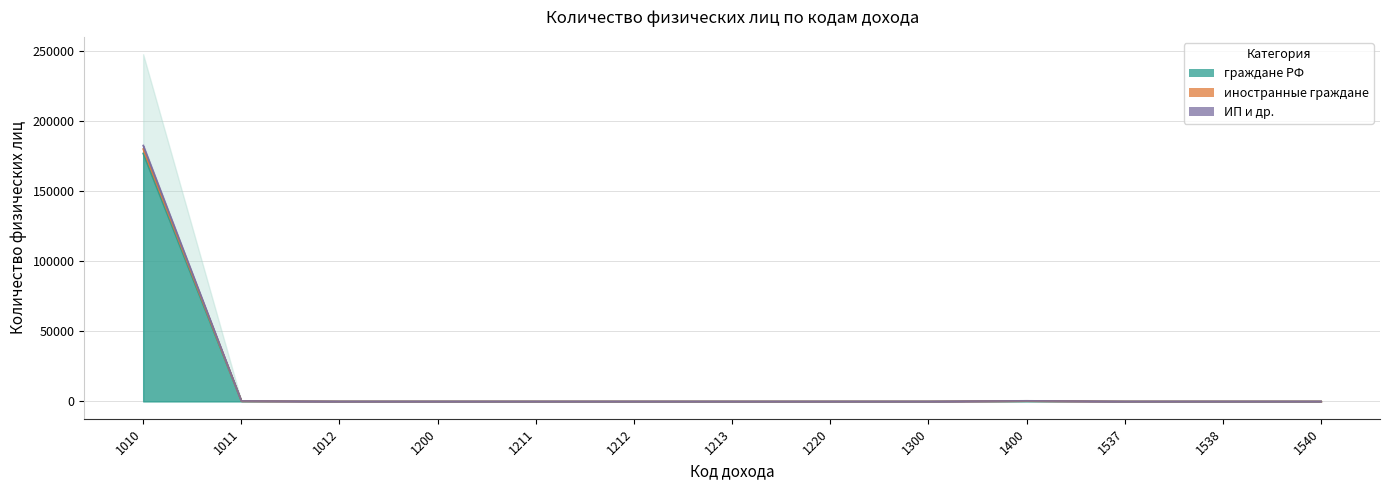

What is the difference between the иностранные граждане values at 1540 and 1011?

318